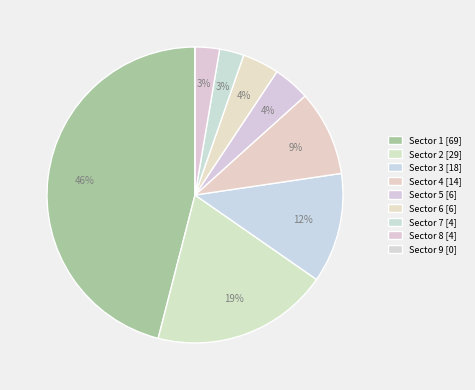

To the nearest percent, what percentage of the pie is Sector 8?

3%